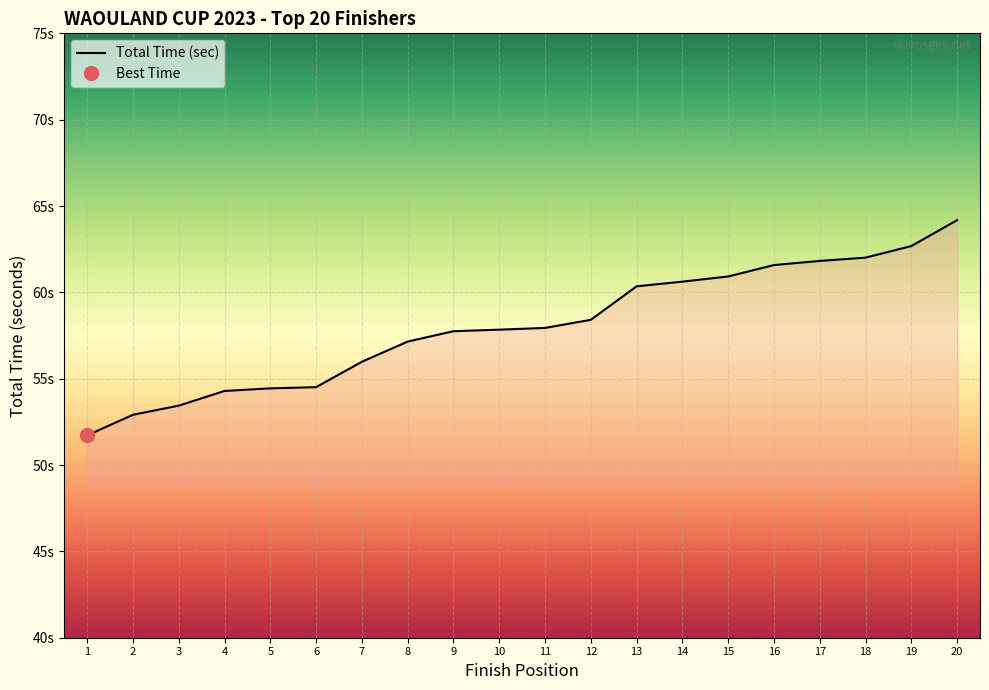

What is the average value?

58.0